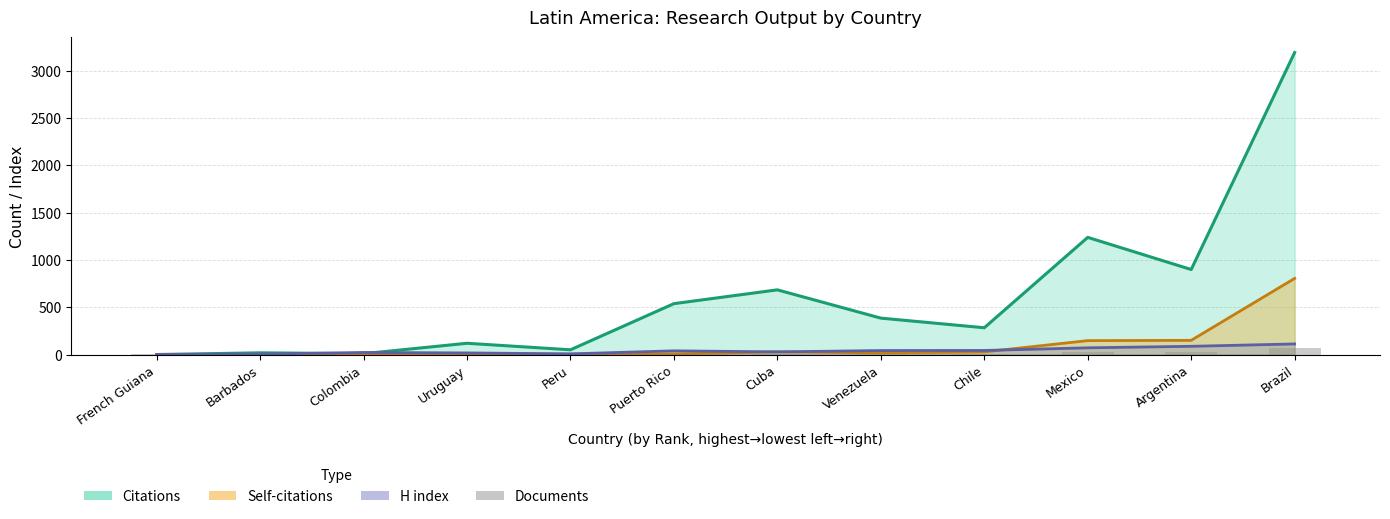

What position from the left is Argentina?

11